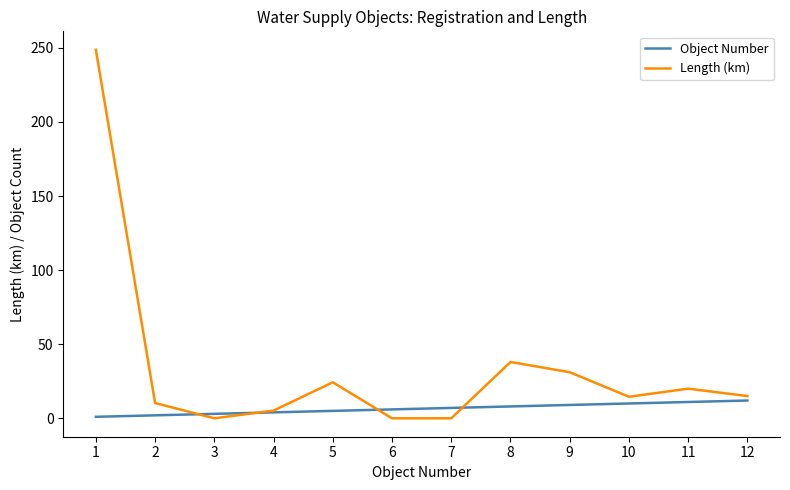

At which category does Length (km) reach its first local peak?

5